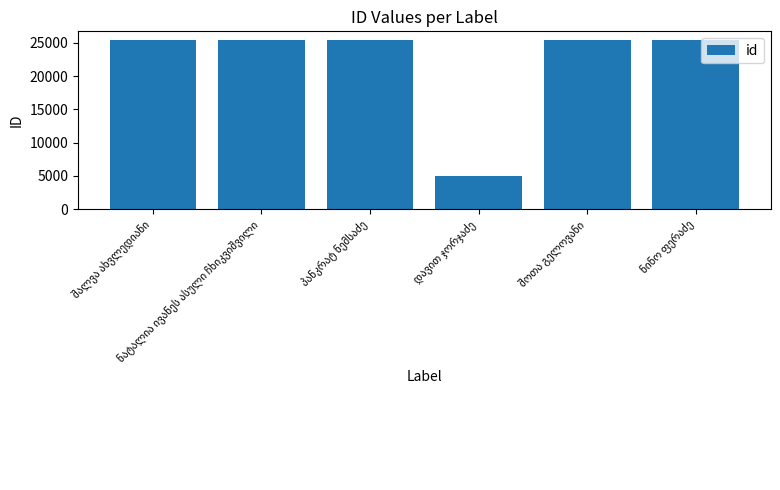

What is the average value?

22039